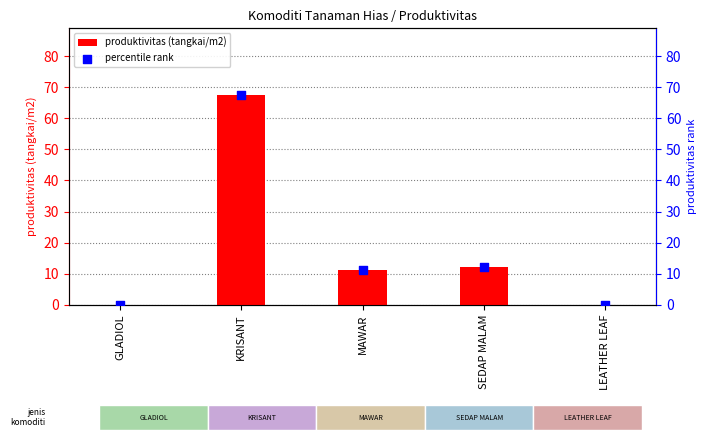

At how many categories does at least one series exceed 10?

3